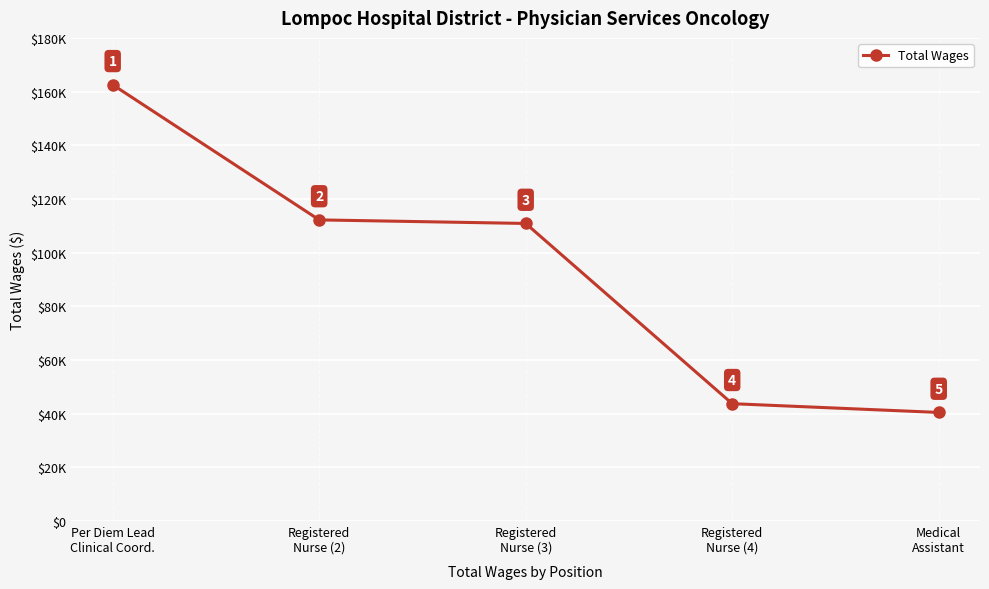

Reading right to left, list all the values displayed in this chart.

Medical
Assistant=40458	Registered
Nurse (4)=43721	Registered
Nurse (3)=110866	Registered
Nurse (2)=112193	Per Diem Lead
Clinical Coord.=162542